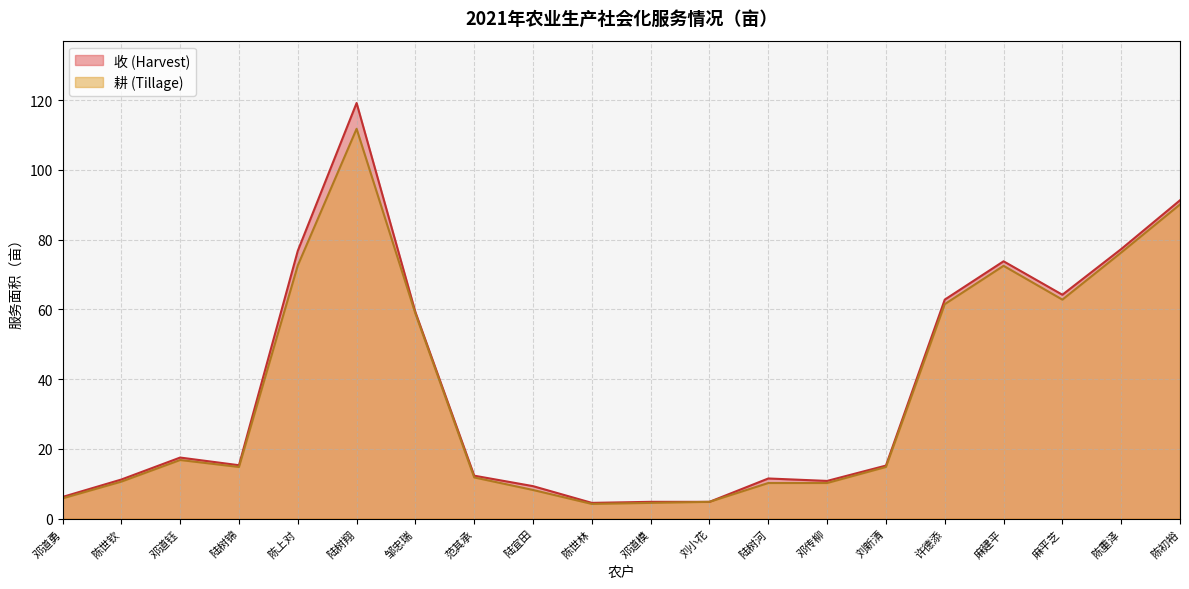

How many interior local valleys does the 收 (Harvest) series have?

4